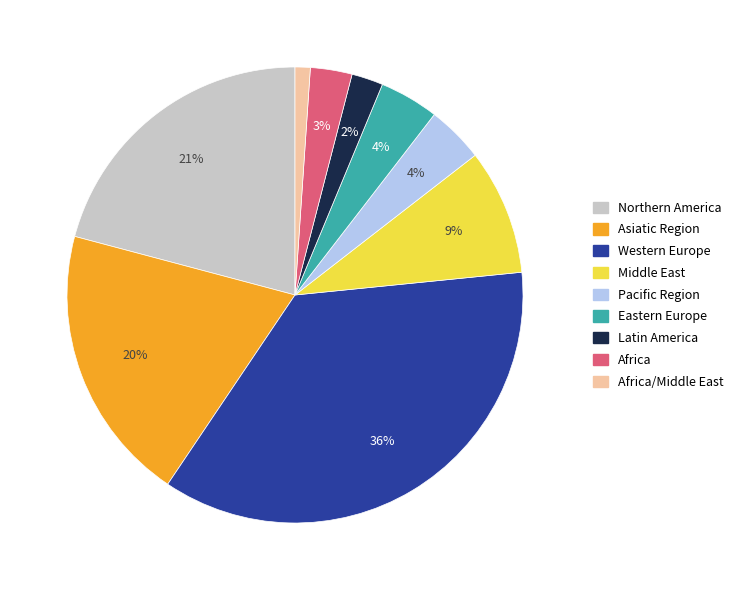

What is the largest slice in the pie chart?

Western Europe